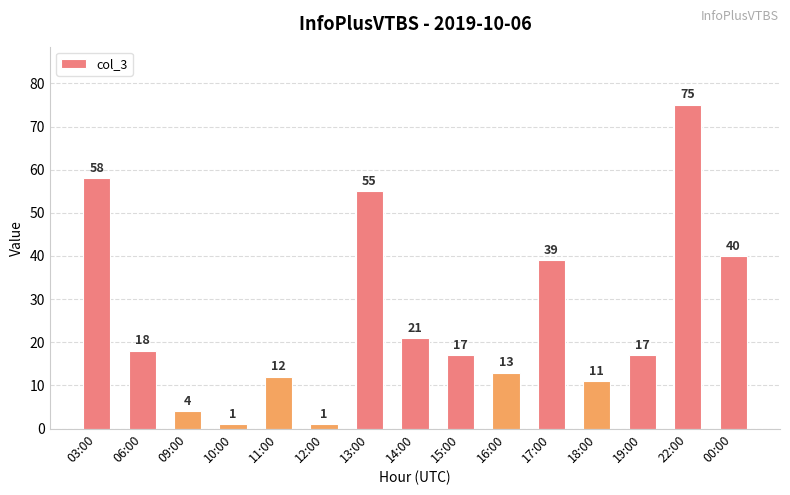

At which label does the data first exceed 17?

03:00